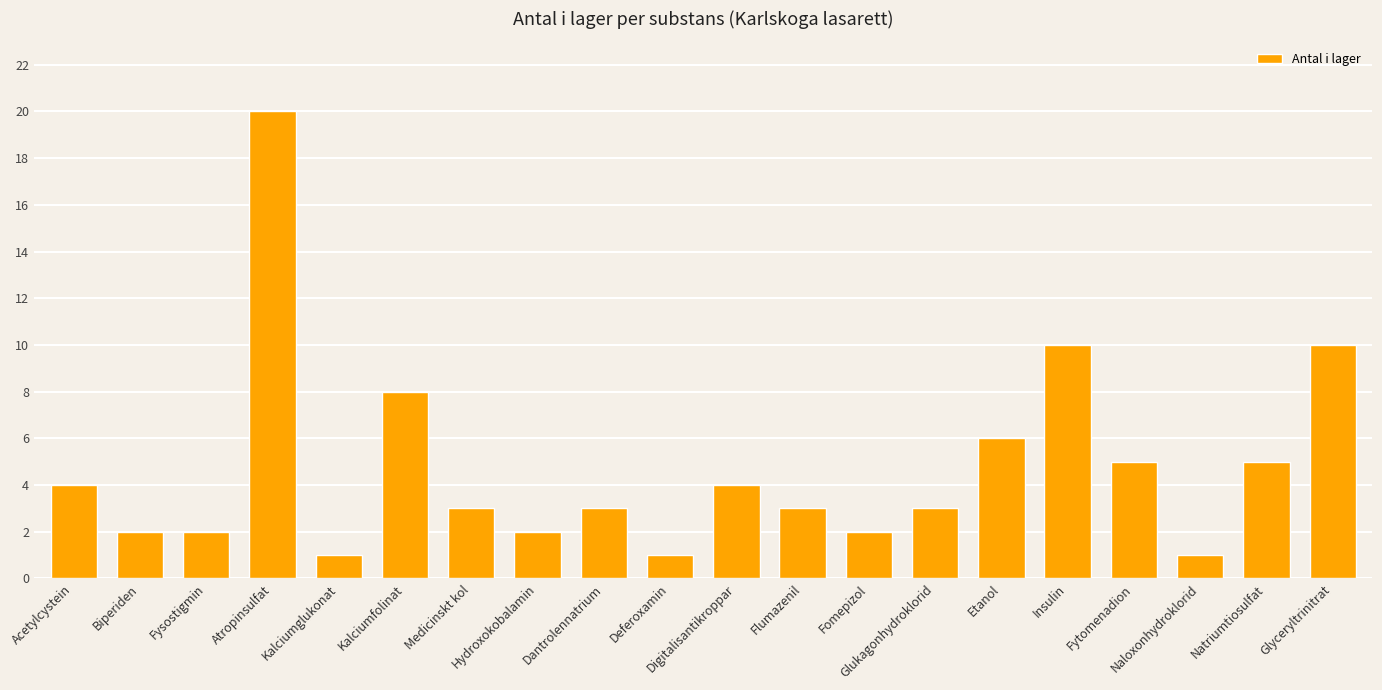

What is the difference between the maximum and minimum values?

19